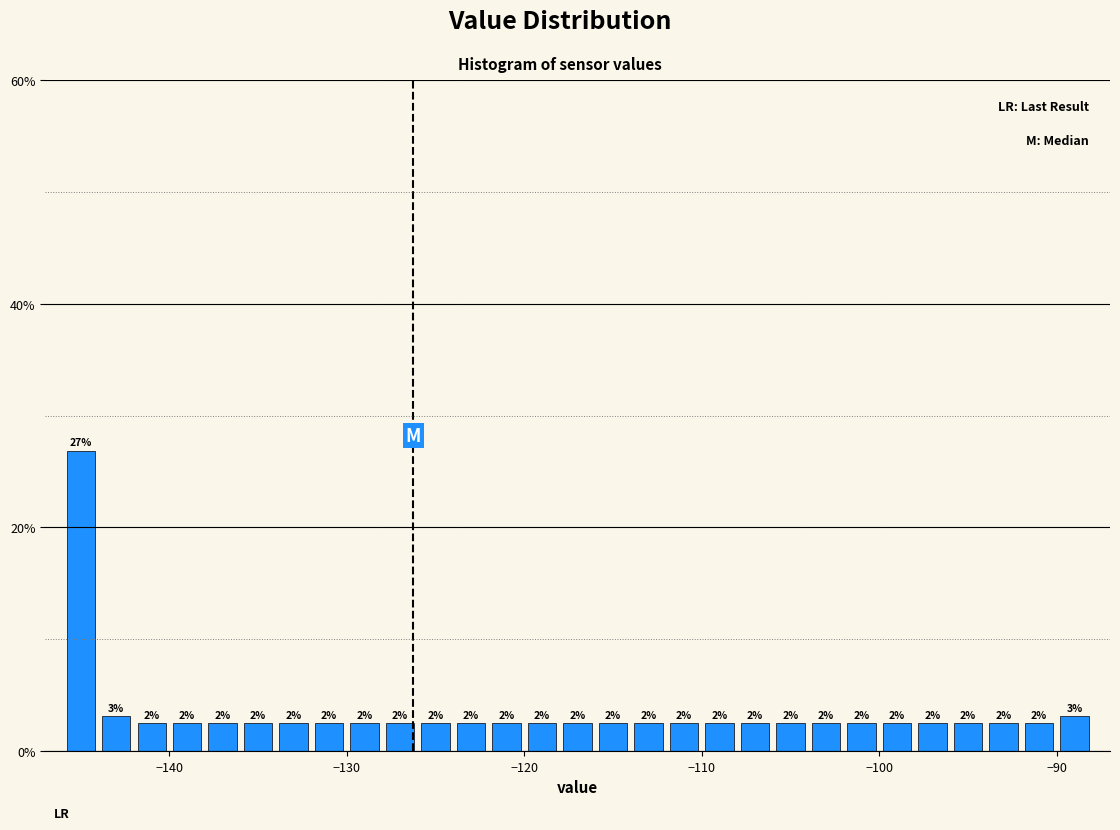

Read against the x-axis, roughly where is the centre of the tallest bar?

-145